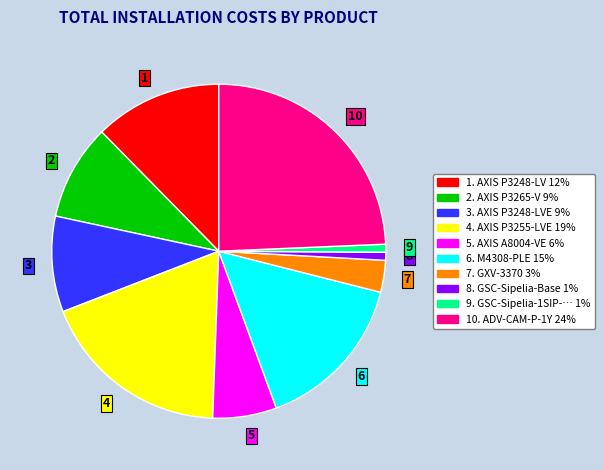

Is it true that 4 is 24% of the pie?

False